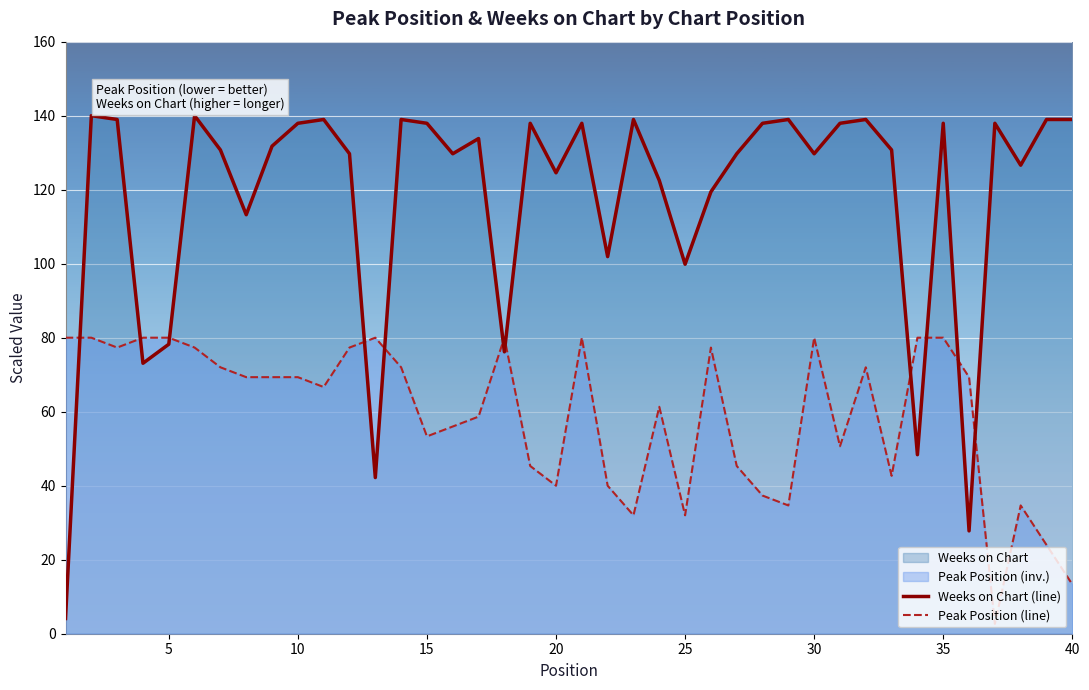

What is the maximum value shown in the chart?

140.0